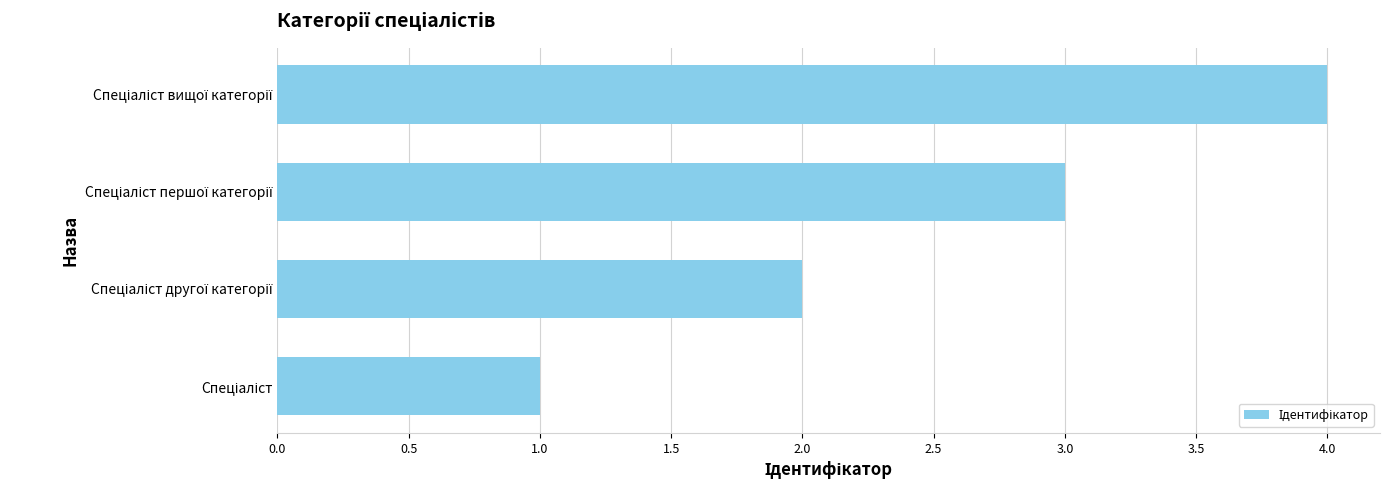

What is the minimum value shown in the chart?

1